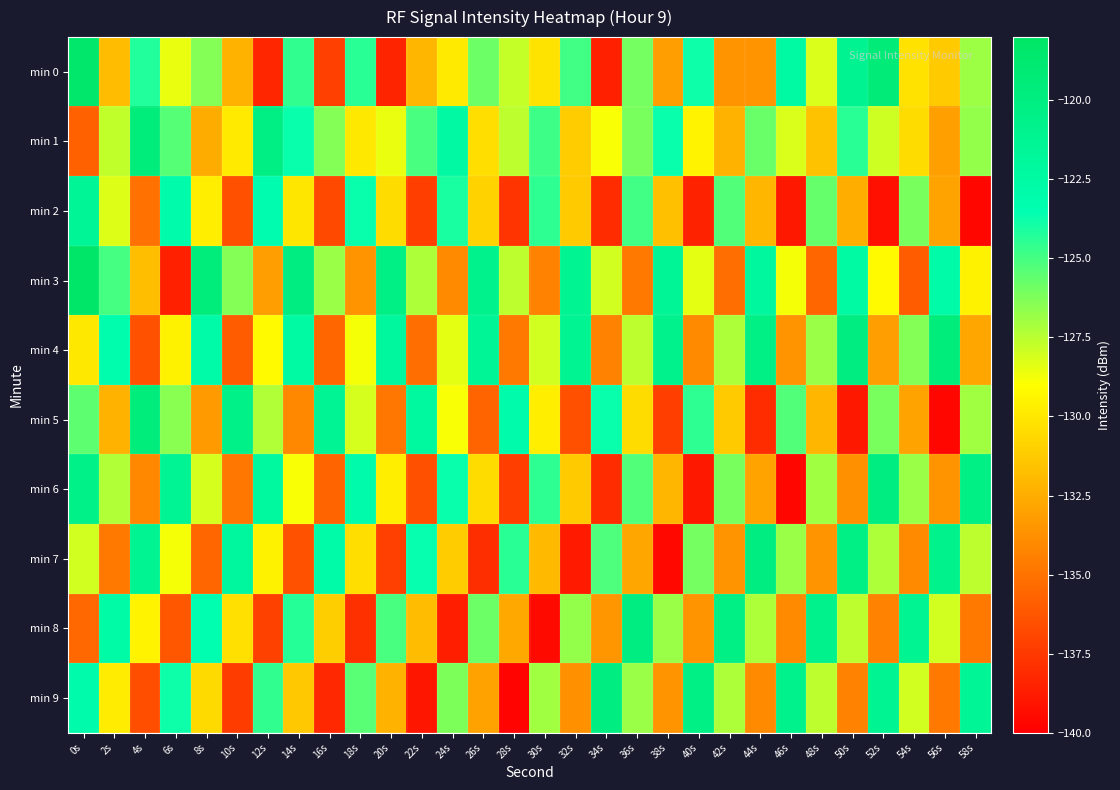

List the series in order of their peak value, lowest first.

min 2, min 6, min 7, min 8, min 9, min 5, min 1, min 4, min 0, min 3